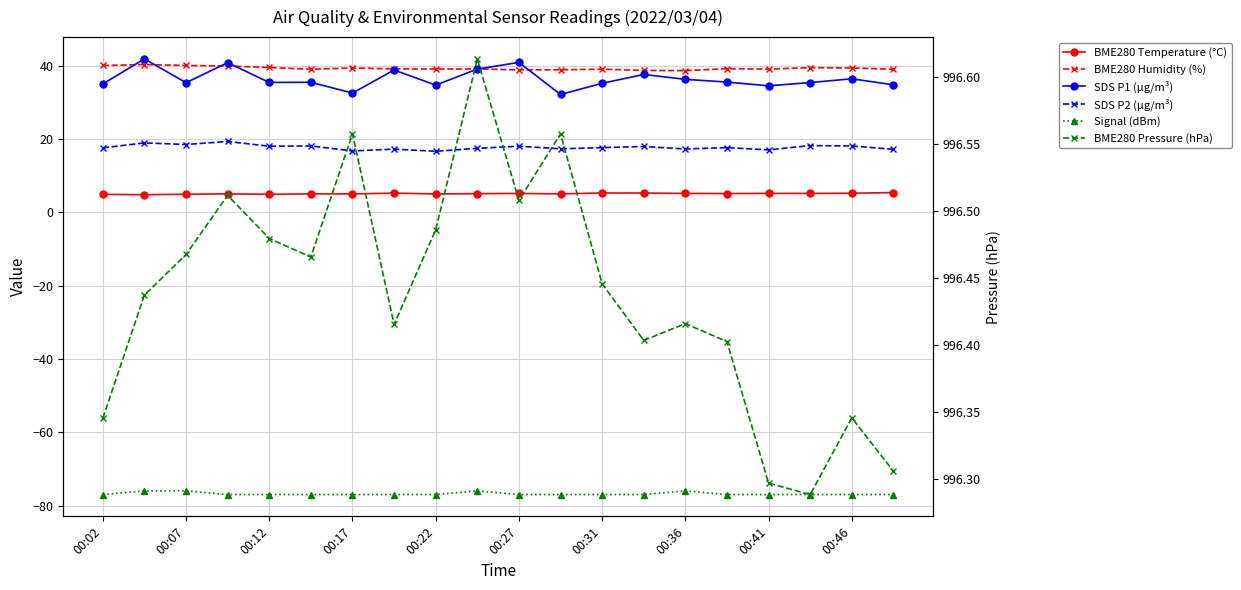

How many data points does each series have?

20